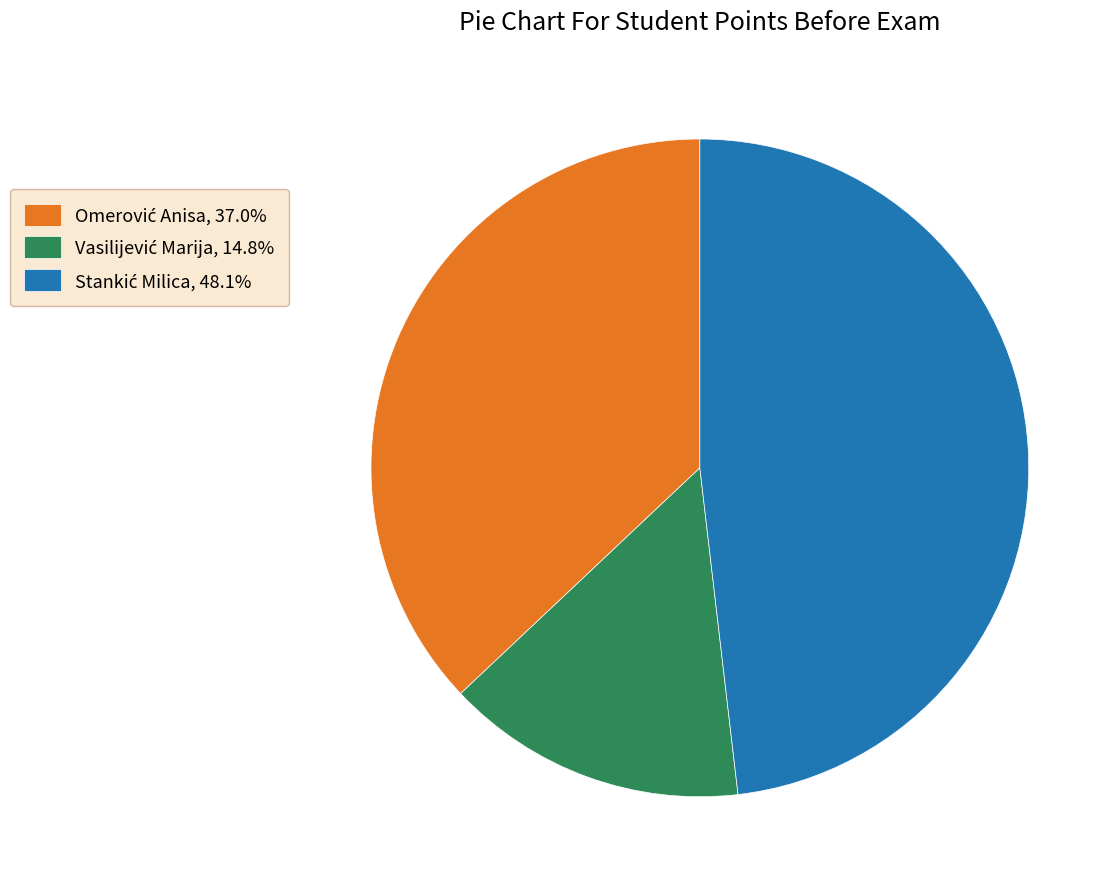

Is there any slice that represents more than half of the pie?

No